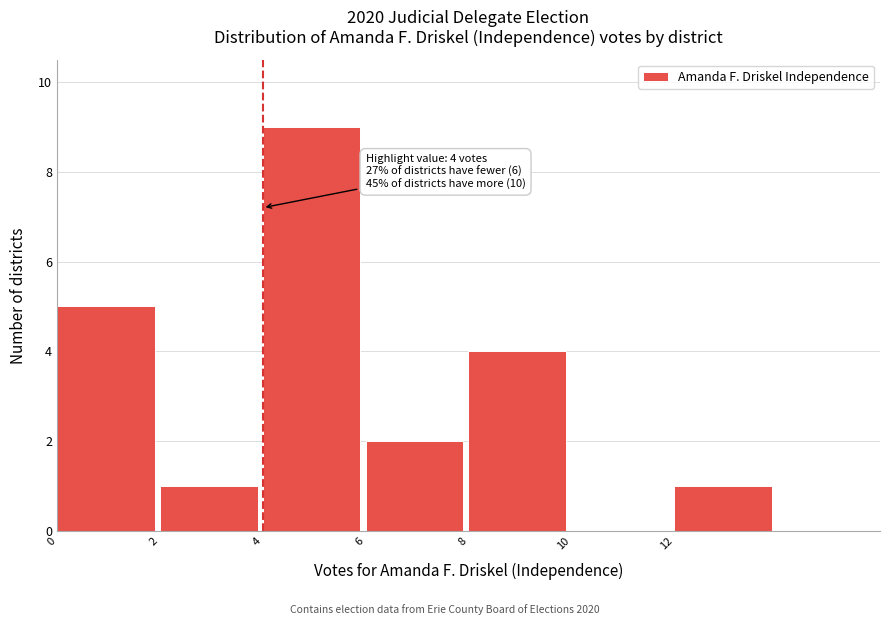

Which range on the x-axis has the tallest bar?

4 to 6